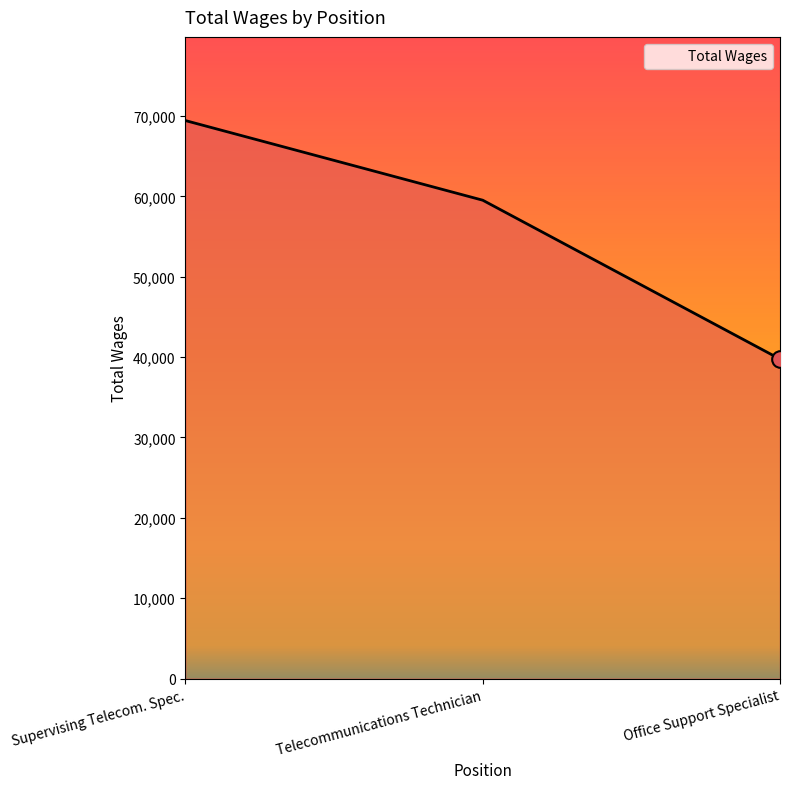

What is the average value?

56236